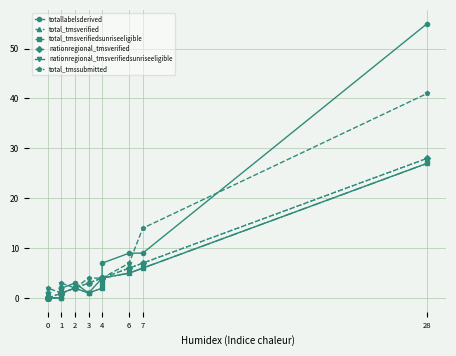

True or false: nationregional_tmsverifiedsunriseeligible has a value of 4 at 4.

False